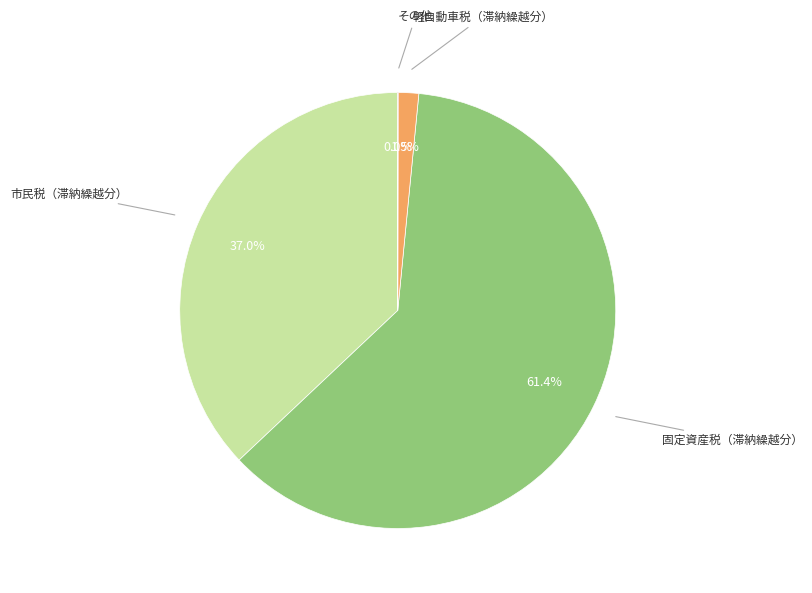

Is there a majority slice in this chart?

Yes